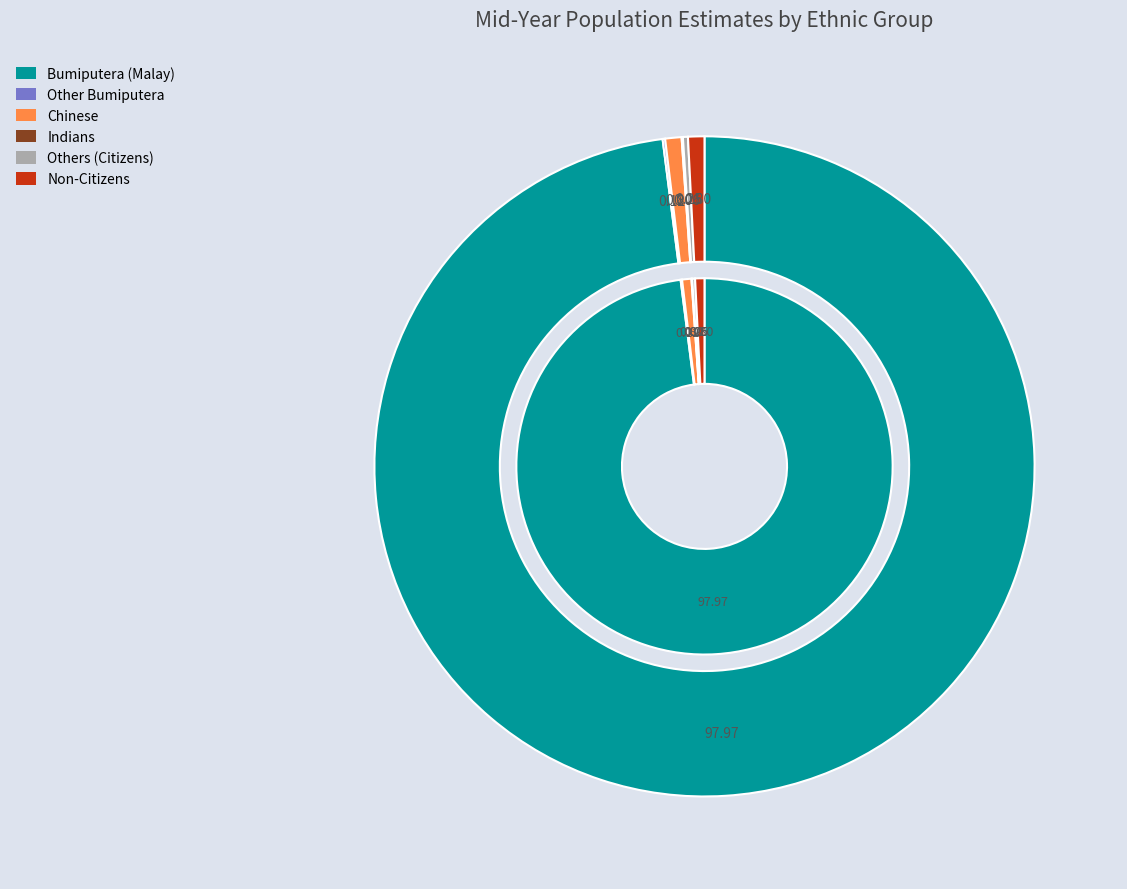

Which slice represents more than half of the pie?

Bumiputera (Malay)